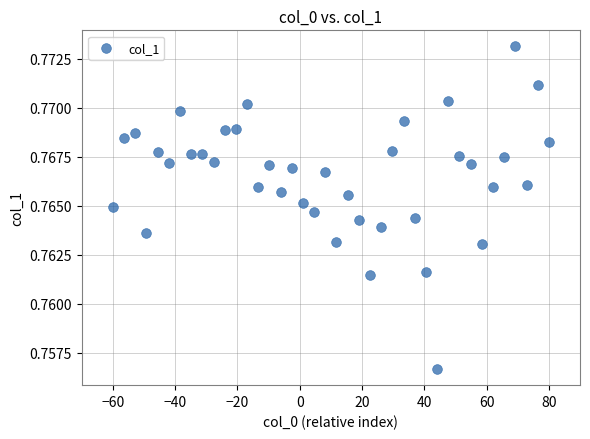

What is the range of X values (max minus min)?

140.0